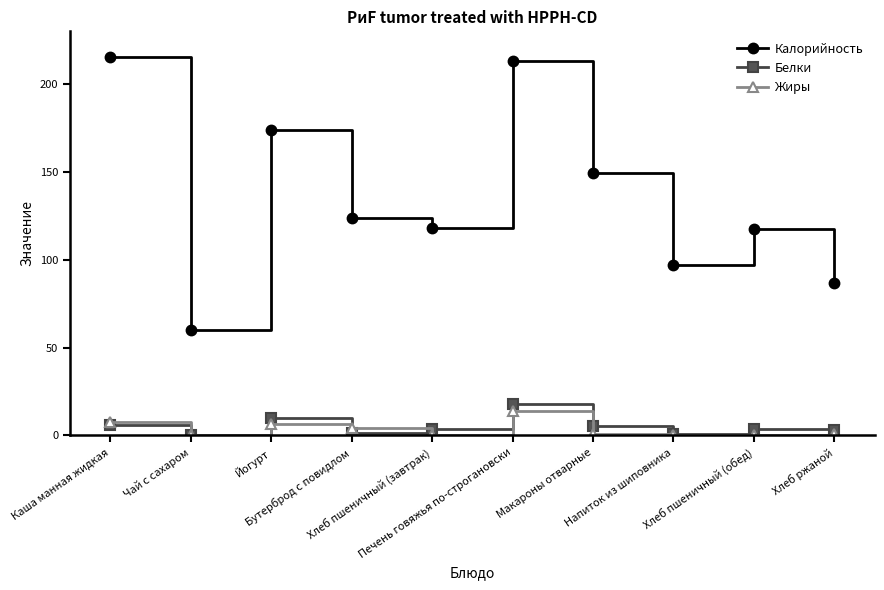

True or false: Жиры and Белки intersect in this chart.

True